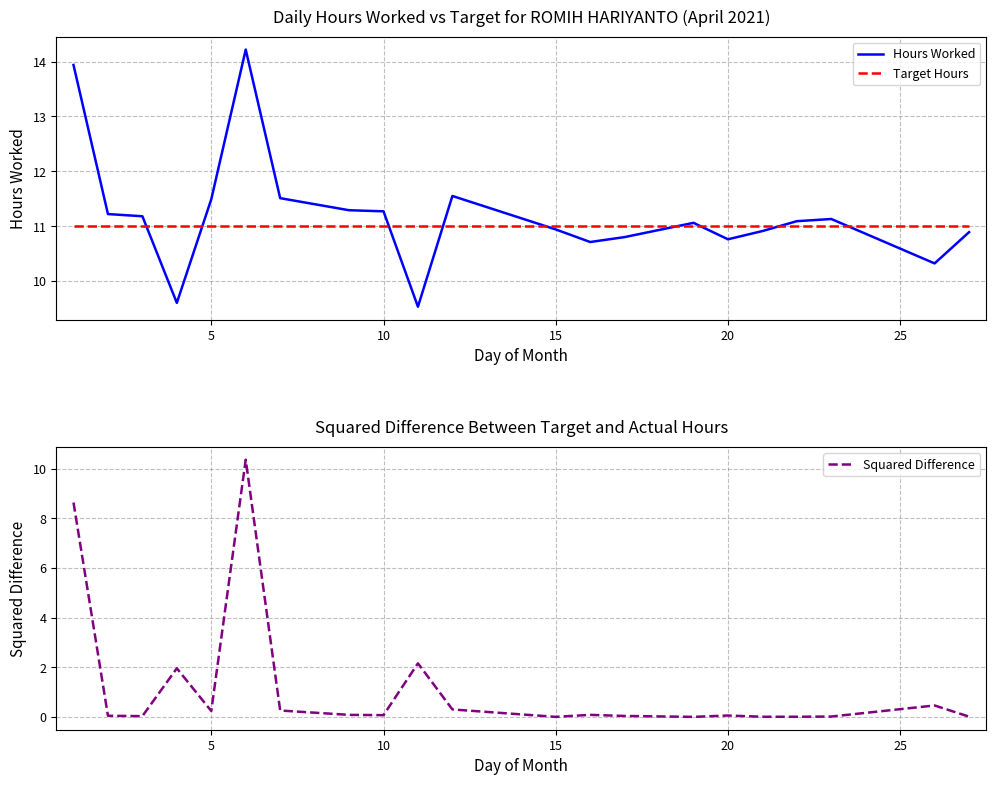

Reading left to right, list all the values displayed in this chart.

Hours Worked: 13.9	11.2	11.2	9.6	11.5	14.2	11.5	11.3	11.3	9.5	11.6	10.9	10.7	10.8	11.1	10.8	10.9	11.1	11.1	10.3	10.9
Target Hours: 11.0	11.0	11.0	11.0	11.0	11.0	11.0	11.0	11.0	11.0	11.0	11.0	11.0	11.0	11.0	11.0	11.0	11.0	11.0	11.0	11.0
Squared Difference: 8.6	0.0	0.0	2.0	0.2	10.4	0.3	0.1	0.1	2.2	0.3	0.0	0.1	0.0	0.0	0.1	0.0	0.0	0.0	0.5	0.0